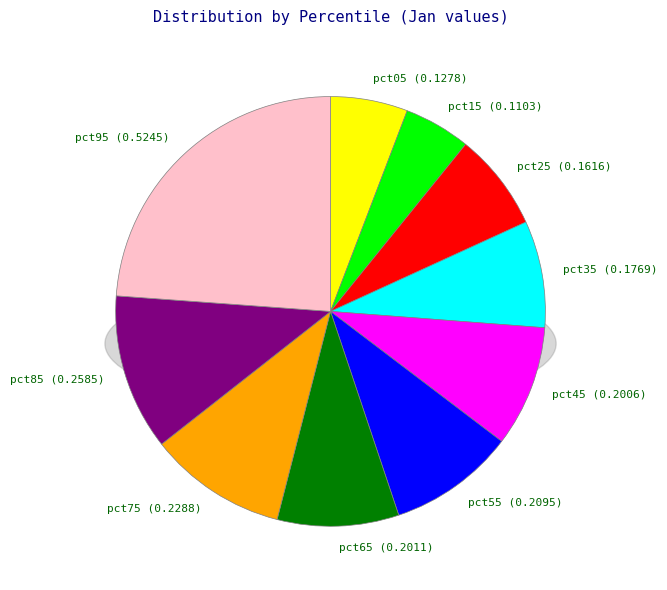

Is it true that pct25 is 7% of the pie?

True